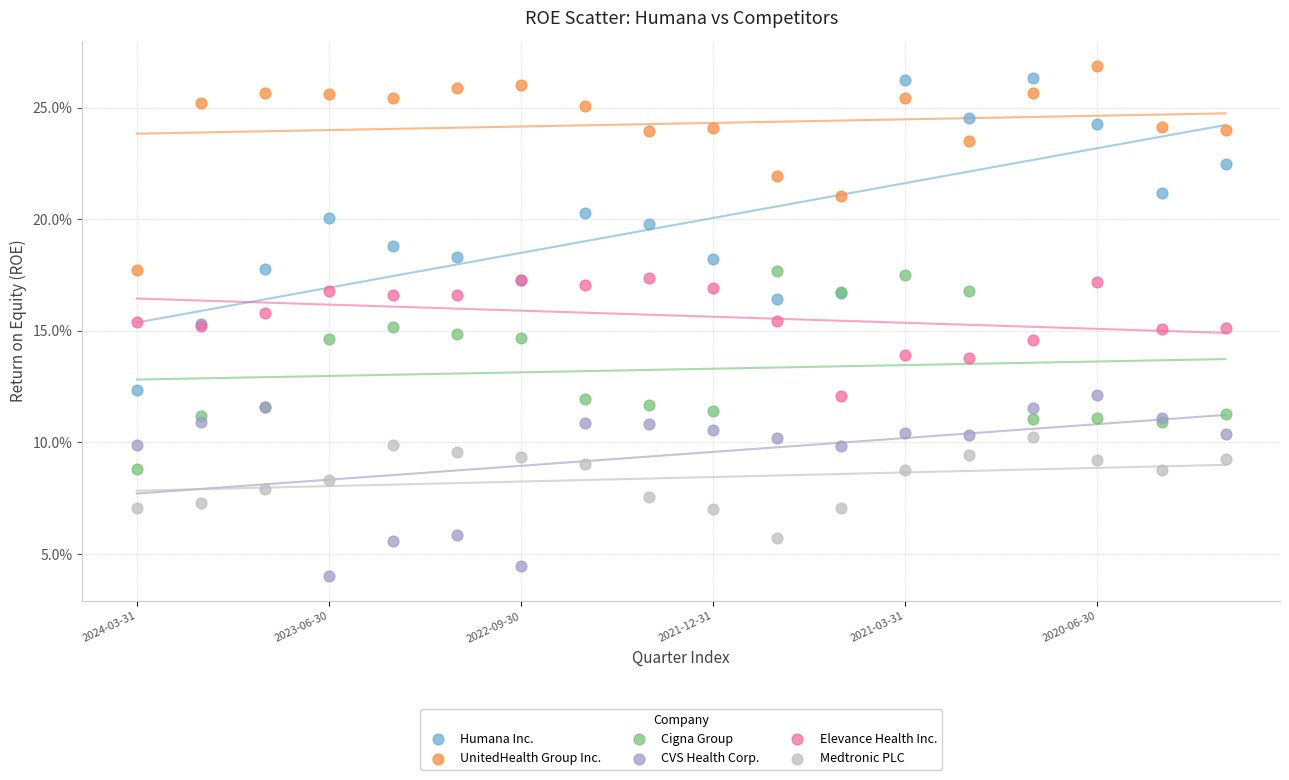

Which series has the widest spread of Y values?

Humana Inc.